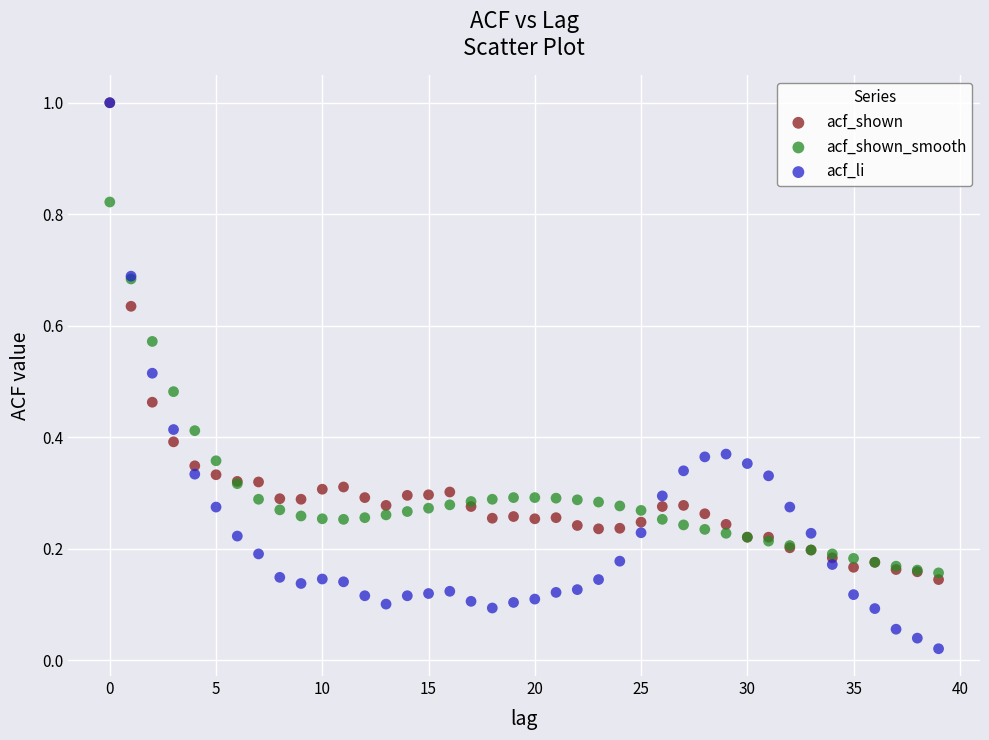

Which series has the largest Y range (max minus min)?

acf_li